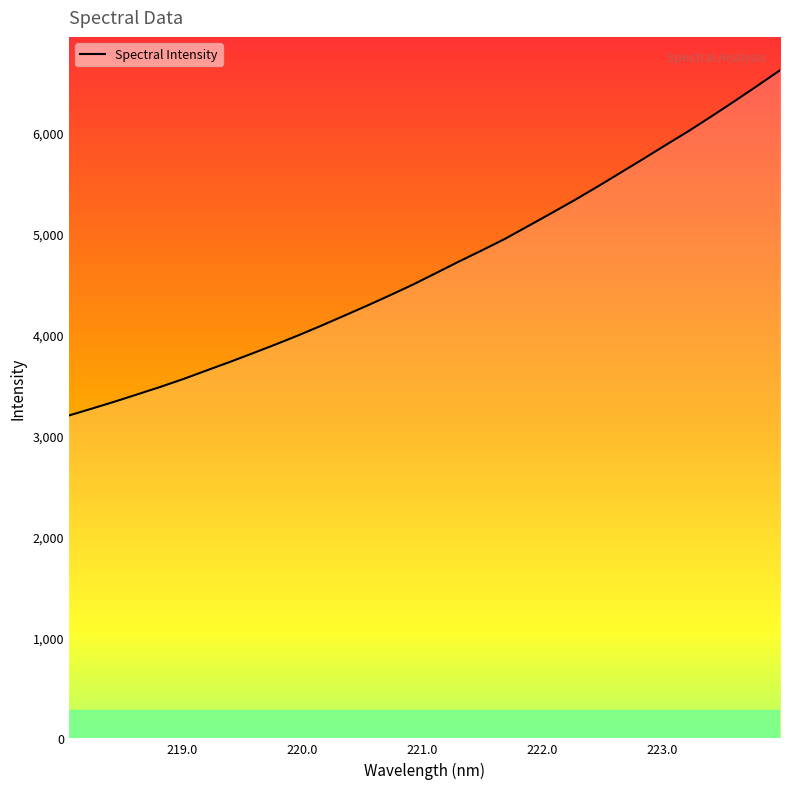

What is the difference between the maximum and minimum values?

3420.7